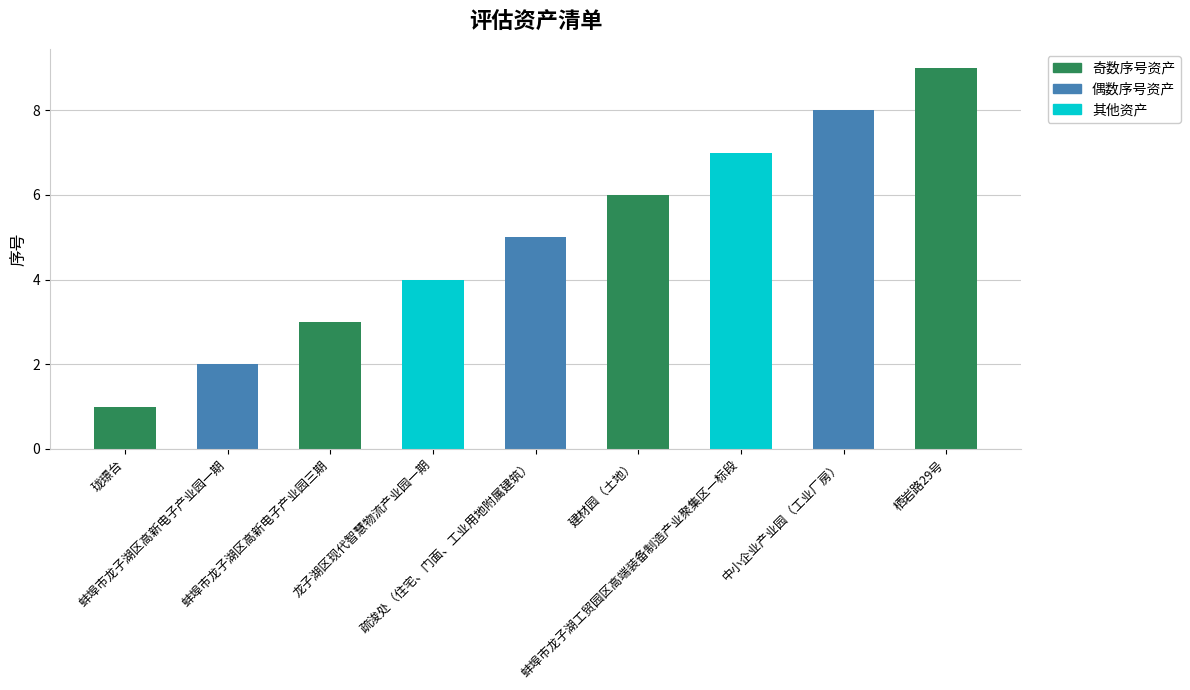

What is the sum of all values?

45